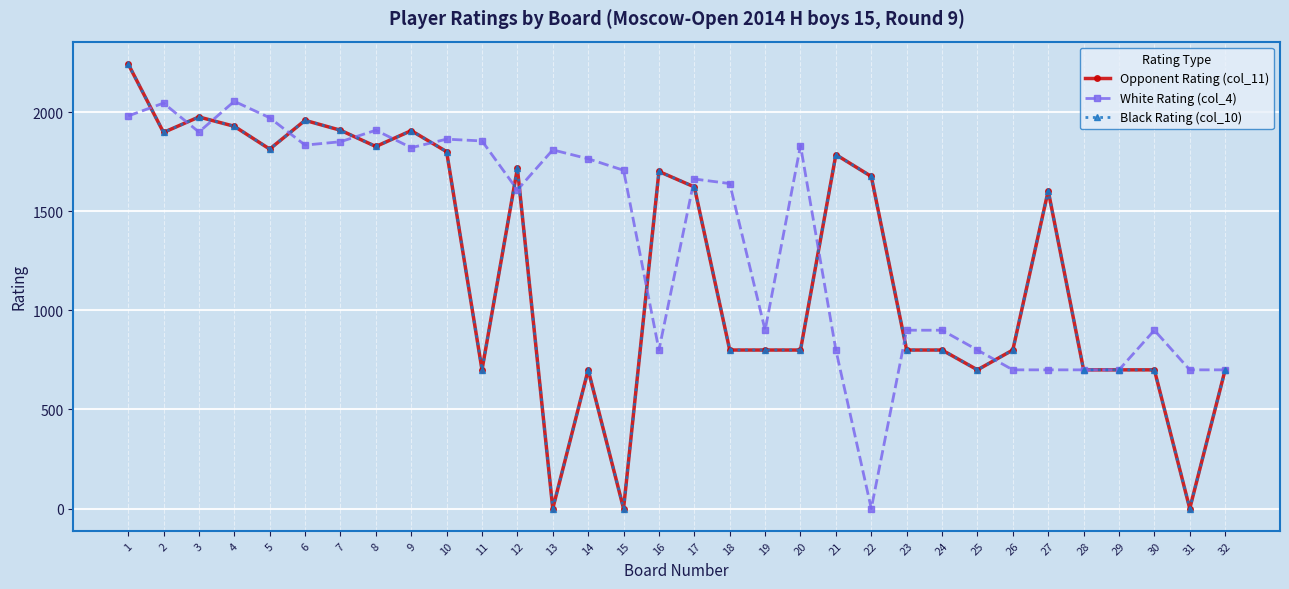

Does the chart have visible grid lines?

Yes